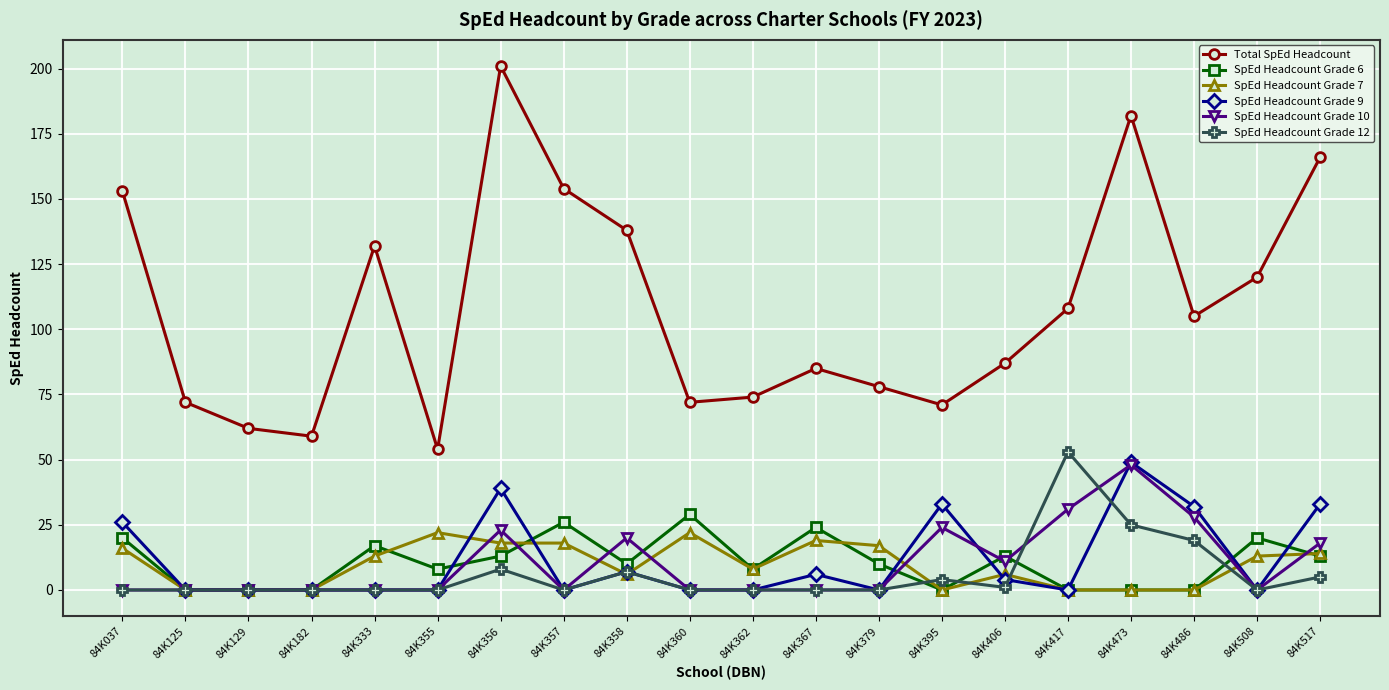

How many categories are shown in the chart?

20